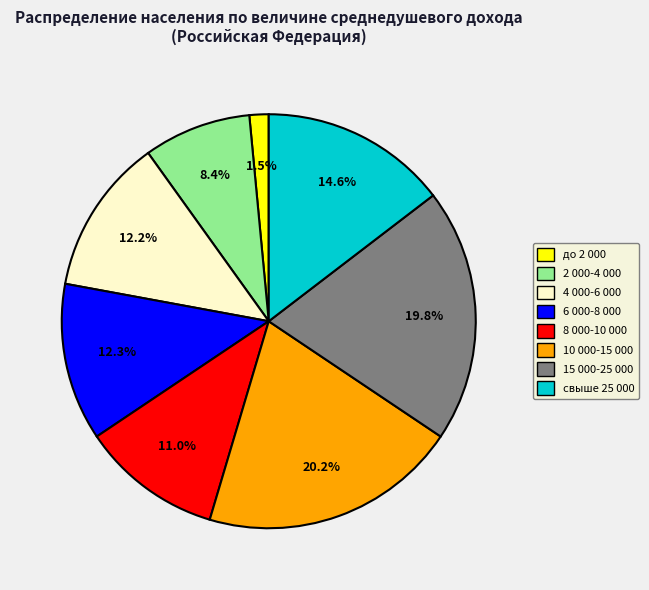

Approximately how many times larger is the value at 10 000-15 000 compared to 15 000-25 000?

1.0